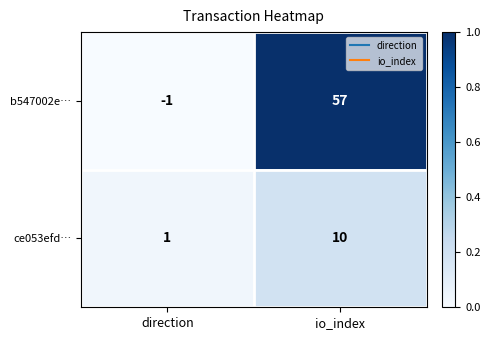

True or false: b547002e… has a value of 80 at io_index.

False